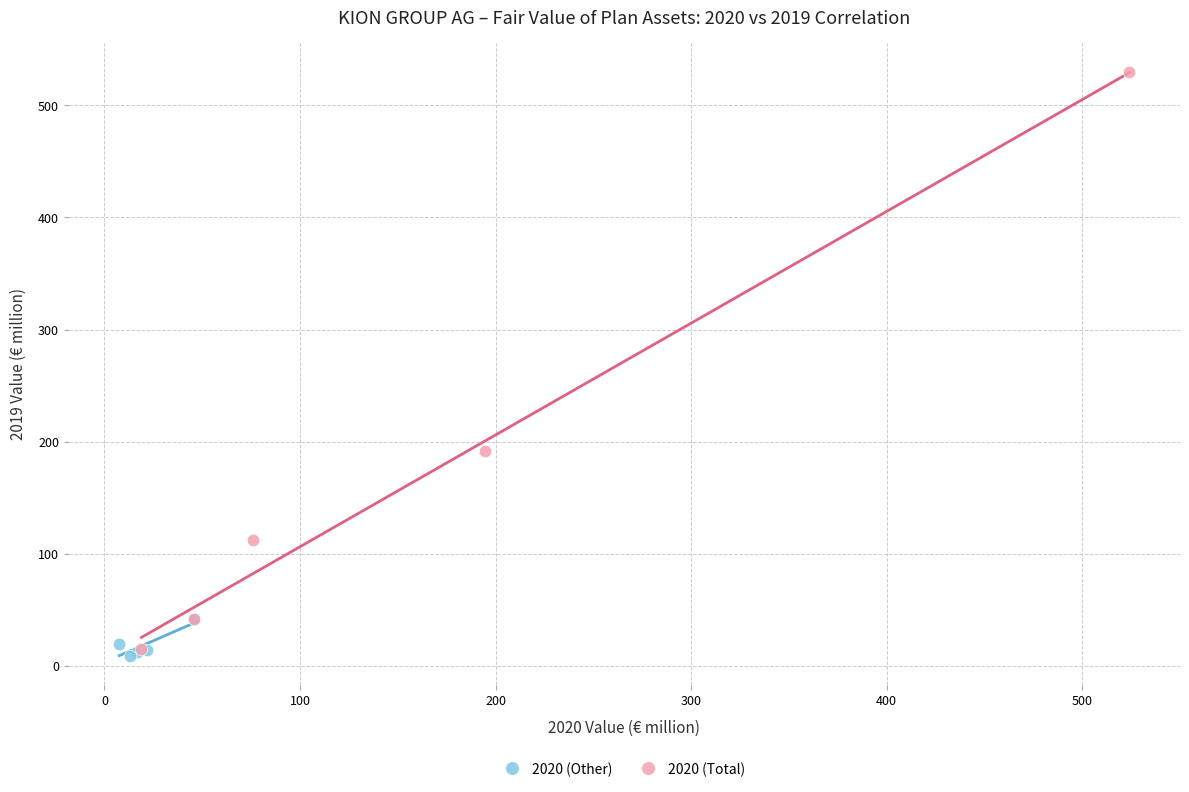

Which series contains the lowest Y value?

2020 (Other)